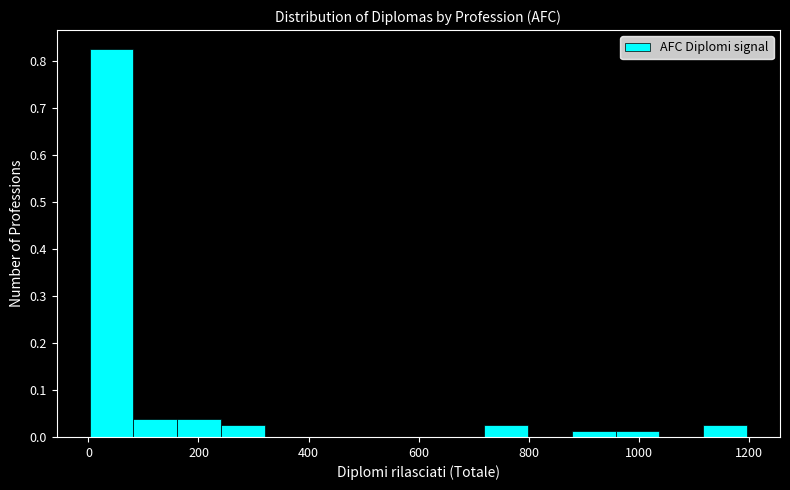

Around what value on the x-axis is the tallest bar? Give the approximate position of its centre, as read against the axis.

40